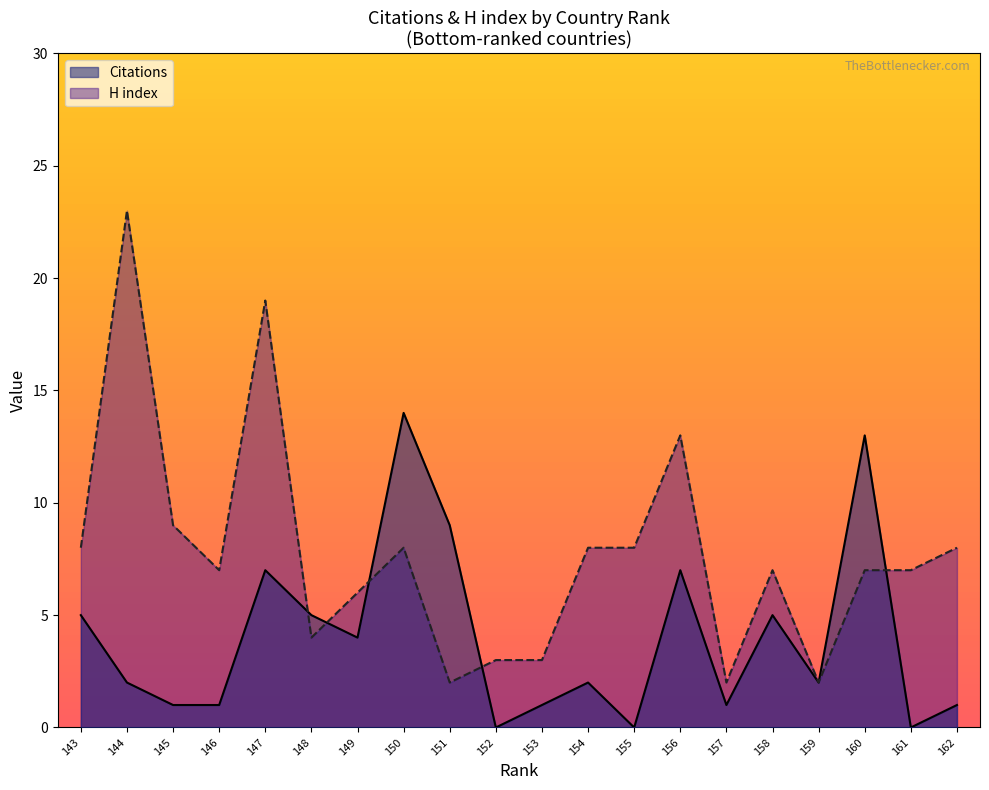

True or false: H index has a value of 2 at 151.

True